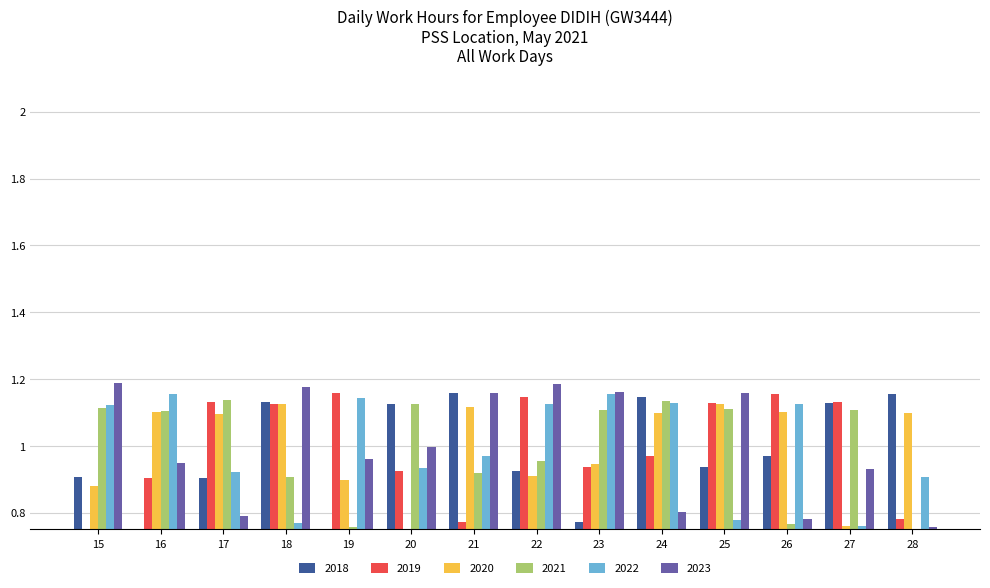

True or false: 2018 has a value of 0.9 at 15.

True